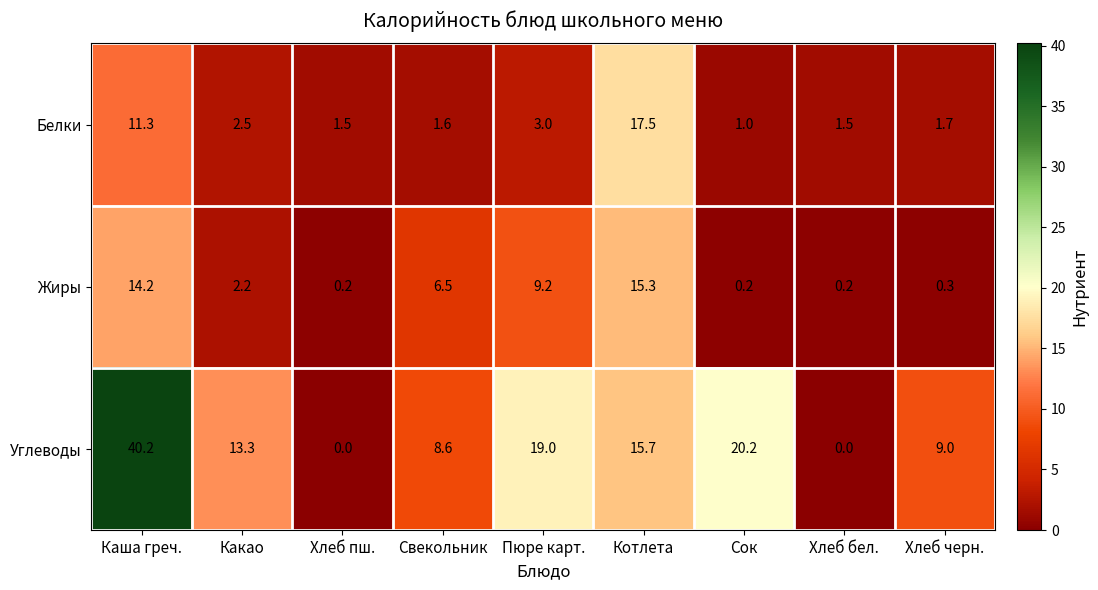

Reading left to right, extract all data points from this chart.

Белки: Каша греч.=11.3	Какао=2.5	Хлеб пш.=1.5	Свекольник=1.6	Пюре карт.=3.0	Котлета=17.5	Сок=1.0	Хлеб бел.=1.5	Хлеб черн.=1.7
Жиры: Каша греч.=14.2	Какао=2.2	Хлеб пш.=0.2	Свекольник=6.5	Пюре карт.=9.2	Котлета=15.3	Сок=0.2	Хлеб бел.=0.2	Хлеб черн.=0.3
Углеводы: Каша греч.=40.2	Какао=13.3	Хлеб пш.=0.0	Свекольник=8.6	Пюре карт.=19.0	Котлета=15.7	Сок=20.2	Хлеб бел.=0.0	Хлеб черн.=9.0